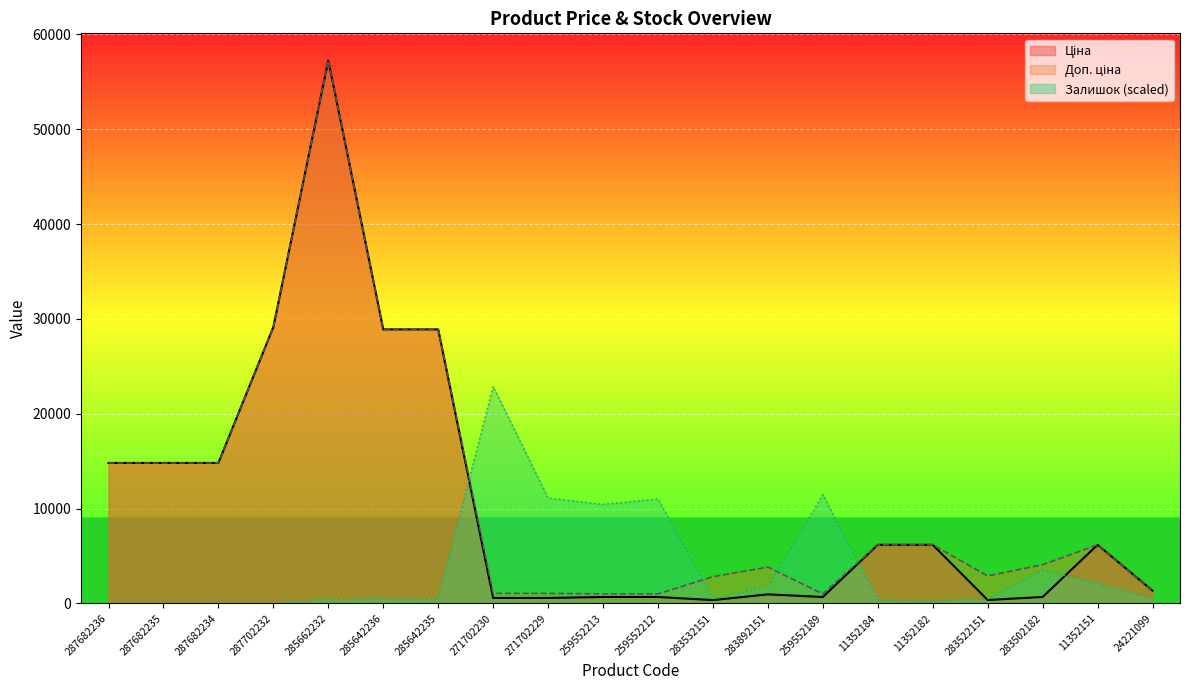

At which category is the sum across all series the highest?

285662232